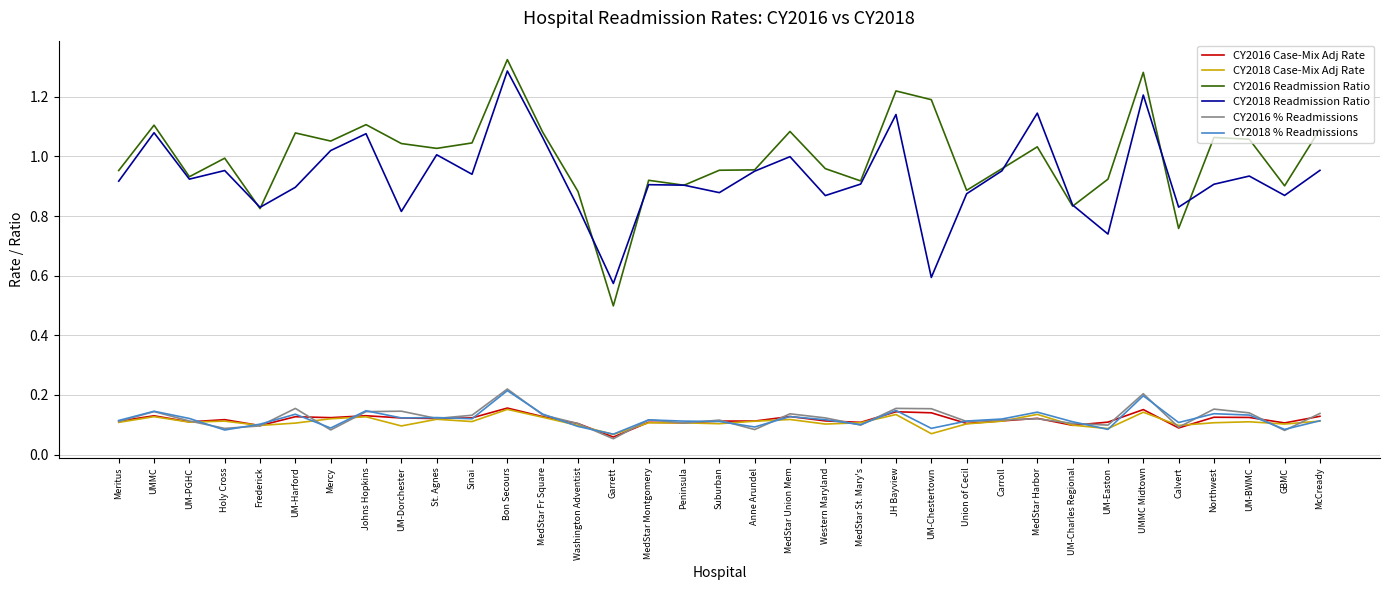

True or false: CY2018 Readmission Ratio and CY2018 Case-Mix Adj Rate intersect in this chart.

False